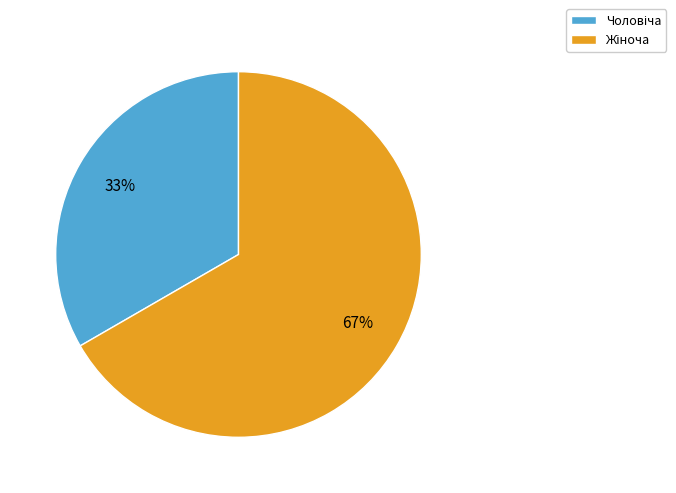

Is there any slice that represents more than half of the pie?

Yes